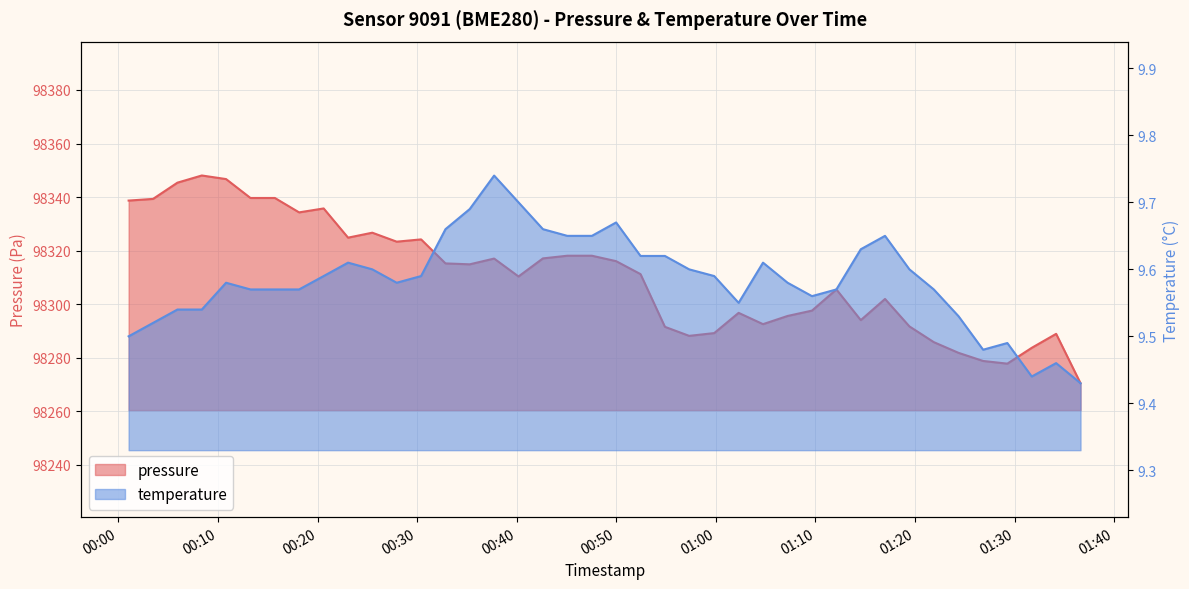

How many categories are shown in the chart?

40